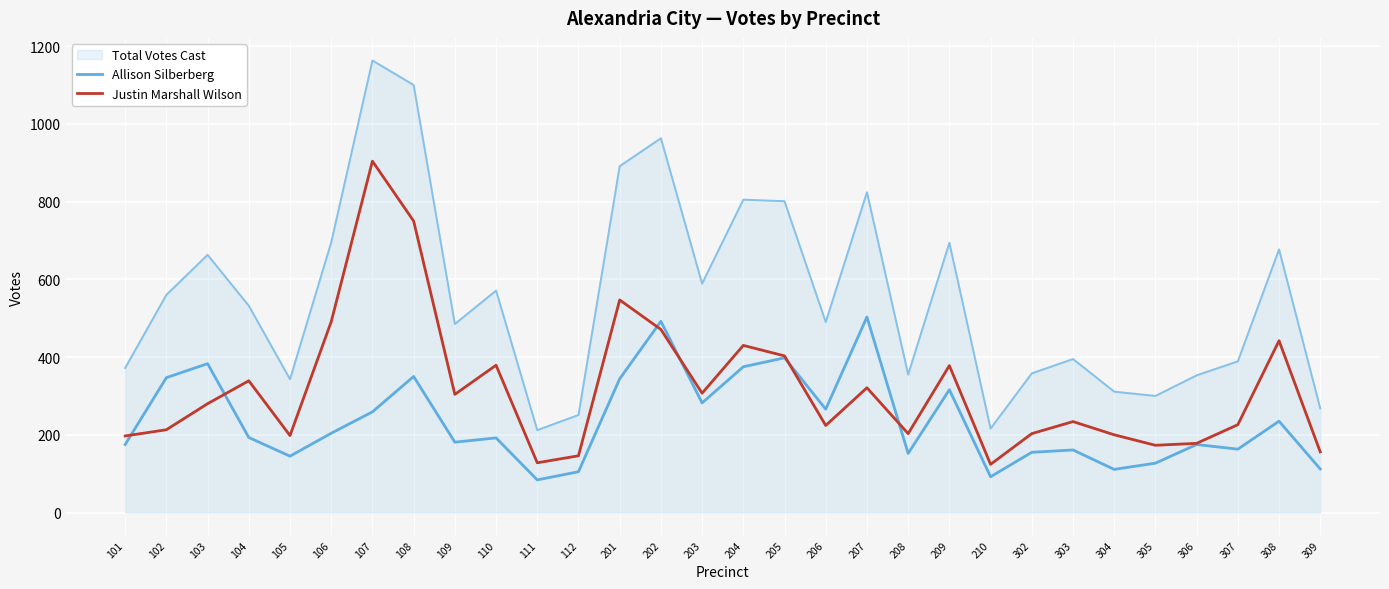

True or false: Allison Silberberg has a value of 66 at 106.

False